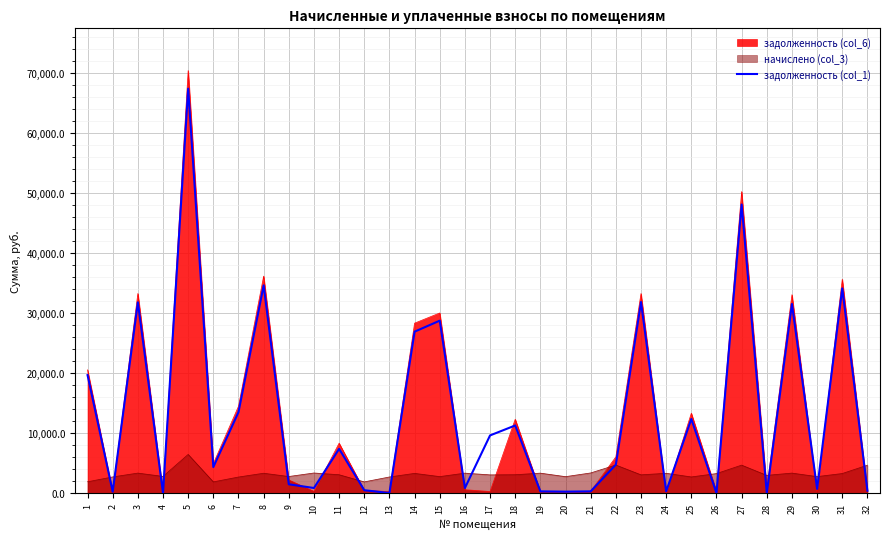

What is the change in value from 2 to 8?

+34345.4